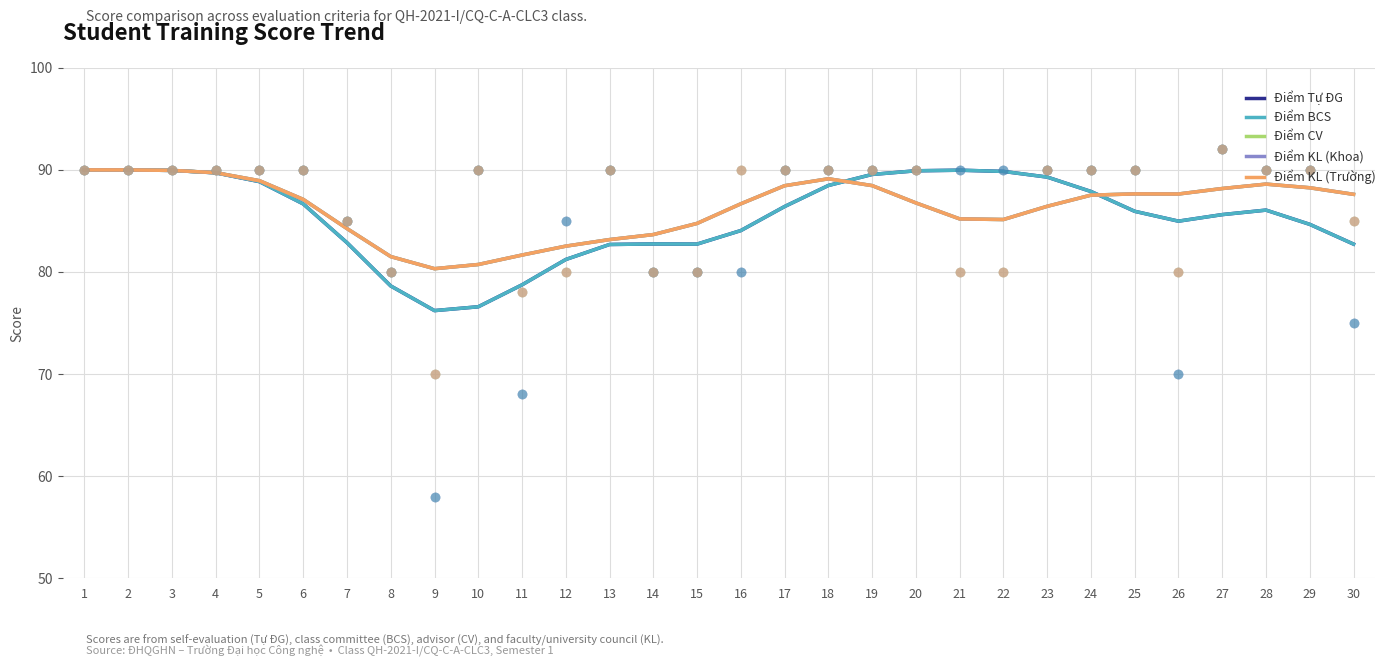

What are all the series names shown in the legend?

Điểm Tự ĐG, Điểm BCS, Điểm CV, Điểm KL (Khoa), Điểm KL (Trường)